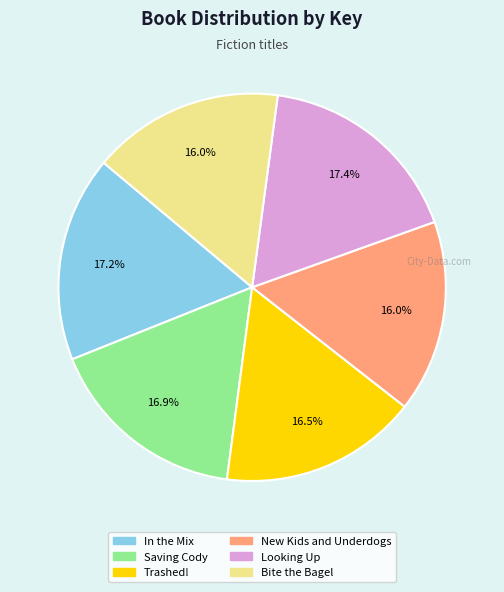

Is Trashed! the majority of the pie?

No